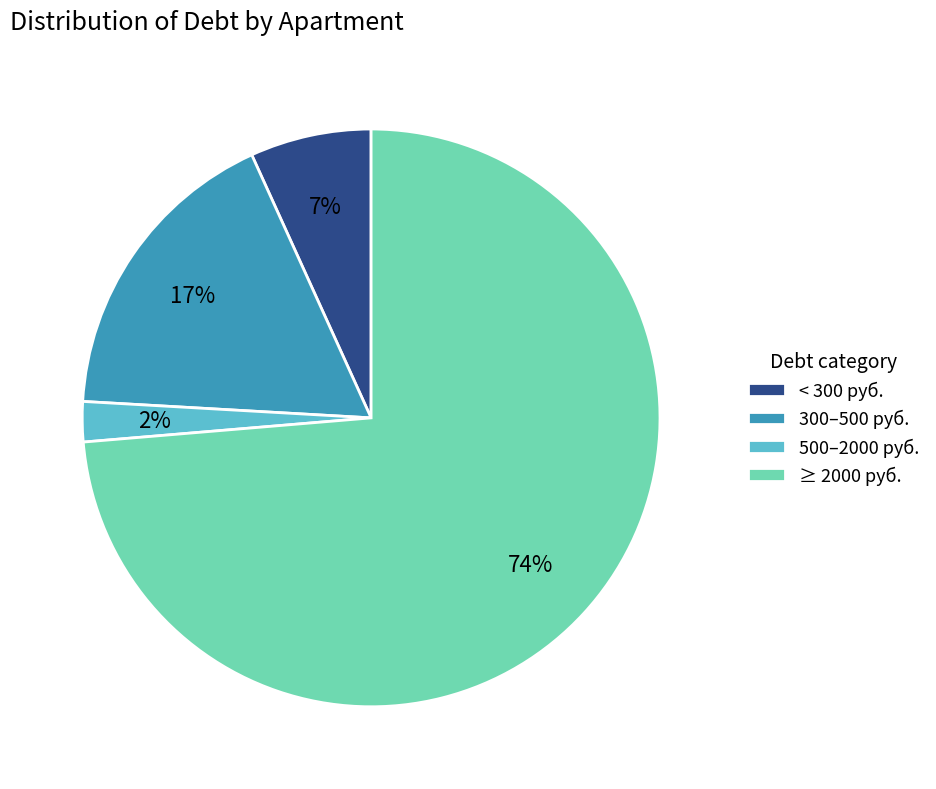

Count the number of slices in the pie.

4